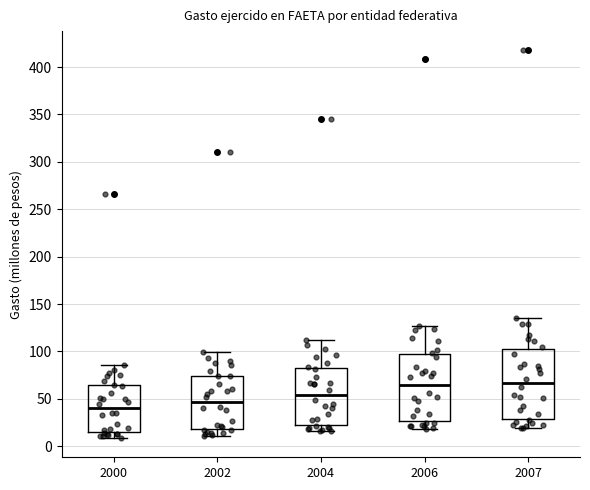

Reading left to right, read every box against the y-axis: the position of its median line, the range the box covers, and the ends of its whiskers. The values are not printed on the chart, so give them approximately, as read against the axis.

2000: median 40, box 15 to 65, whiskers 10 to 85
2002: median 45, box 20 to 75, whiskers 10 to 100
2004: median 55, box 25 to 85, whiskers 15 to 110
2006: median 65, box 25 to 100, whiskers 20 to 125
2007: median 65, box 30 to 105, whiskers 20 to 135